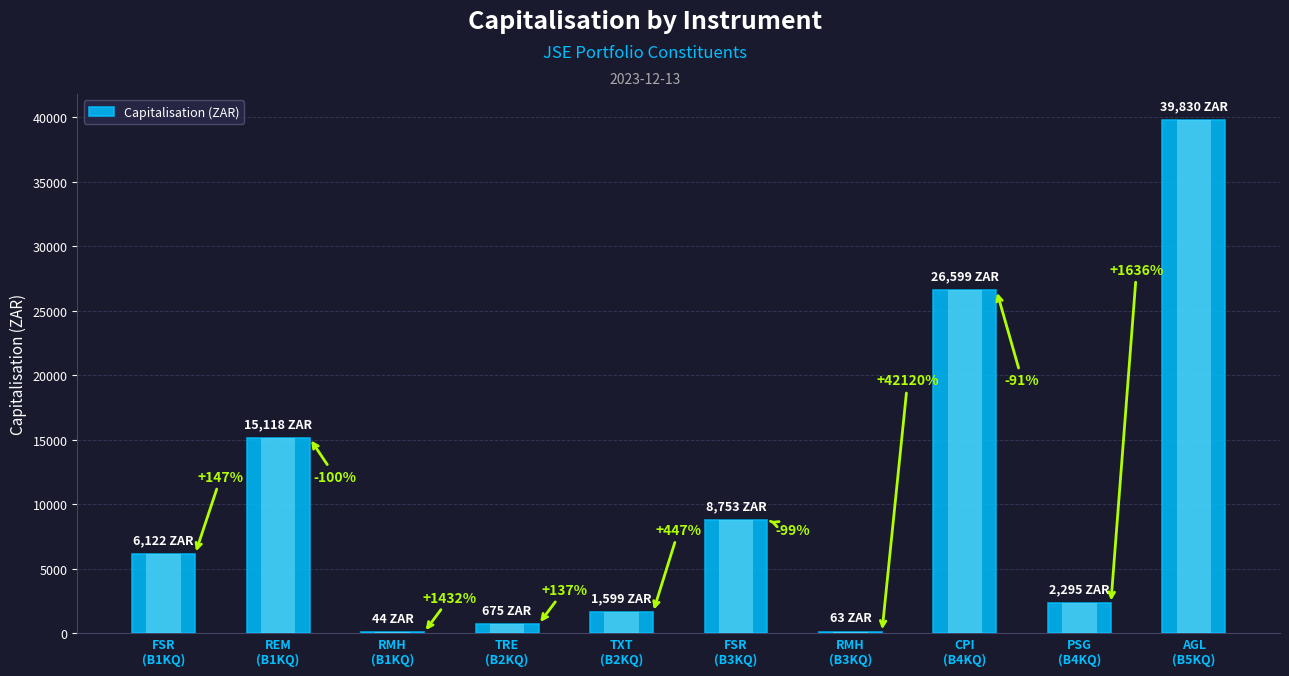

What is the approximate value at TXT
(B2KQ)?

1599.4